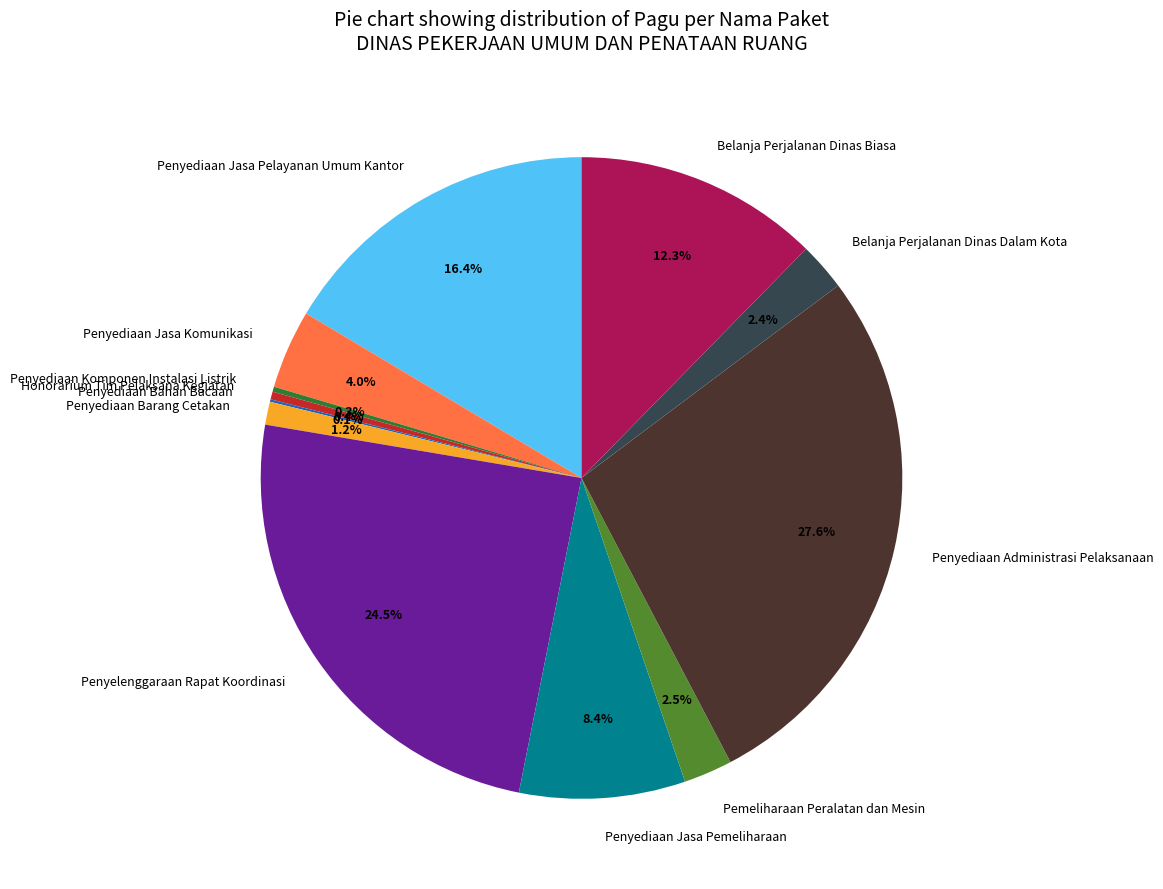

Is there a majority slice in this chart?

No